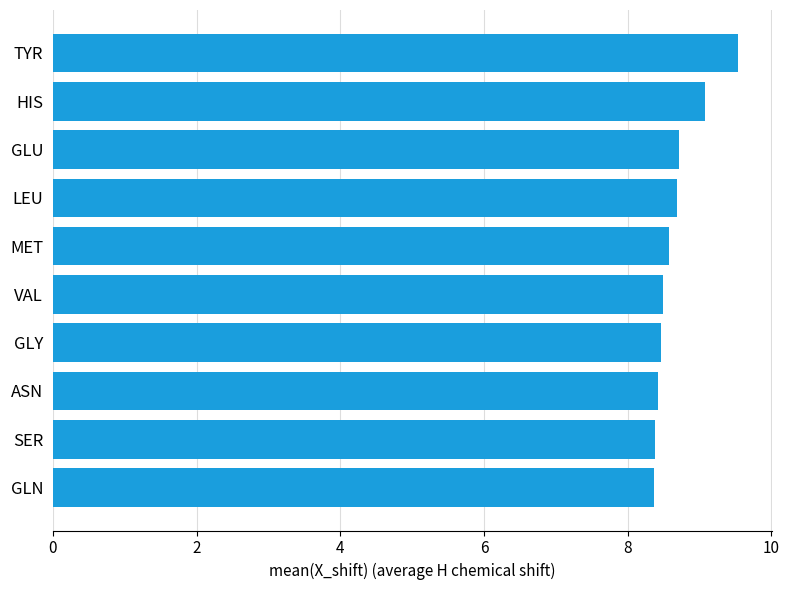

What is the difference between the maximum and second lowest values?

1.2